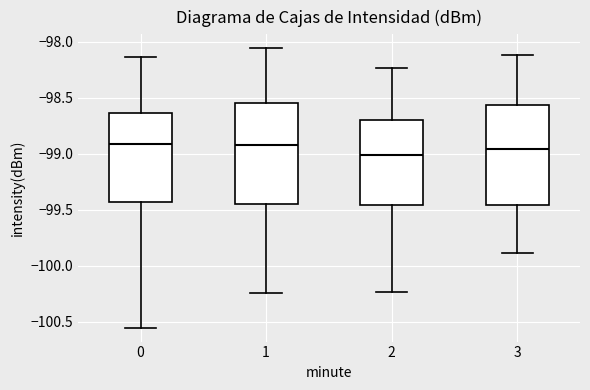

Where does the upper whisker of the box at x = 0 end on the y-axis? The values are not printed on the chart, so give them approximately, as read against the axis.

-98.15